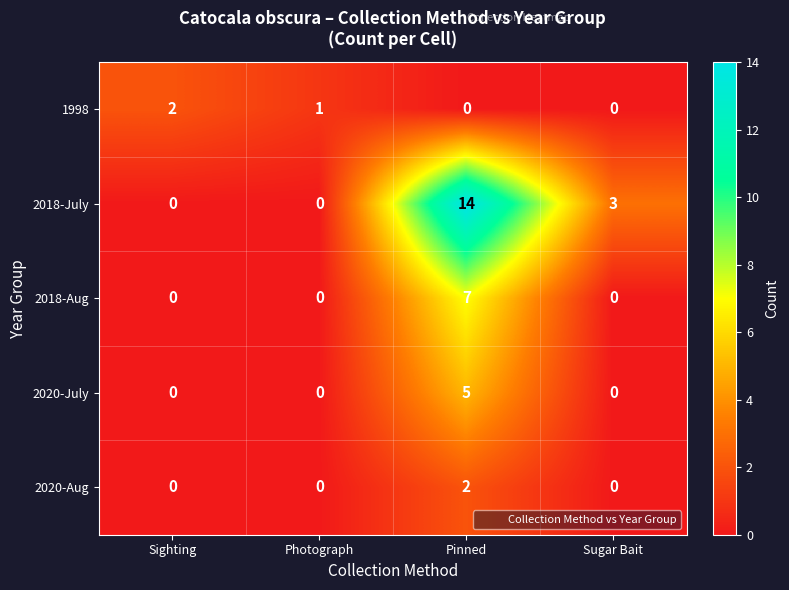

Between Sighting and Pinned, which series saw the biggest shift?

2018-July